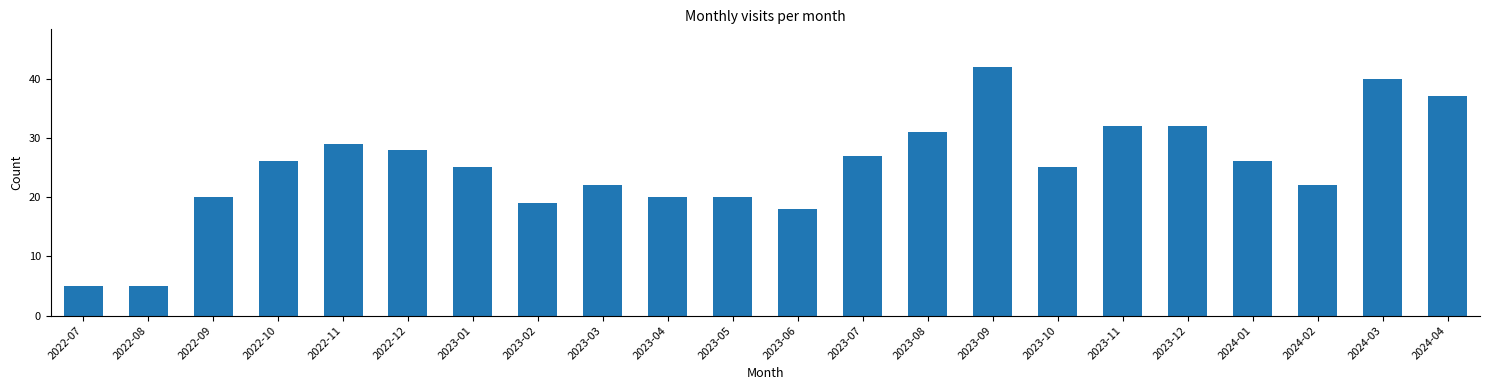

Reading left to right, transcribe all the data shown in this chart.

5	5	20	26	29	28	25	19	22	20	20	18	27	31	42	25	32	32	26	22	40	37